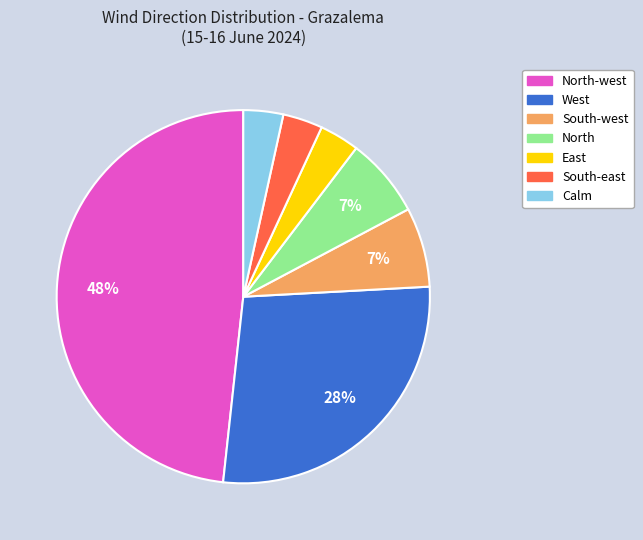

The South-west slice represents 1% of the pie. True or false?

False